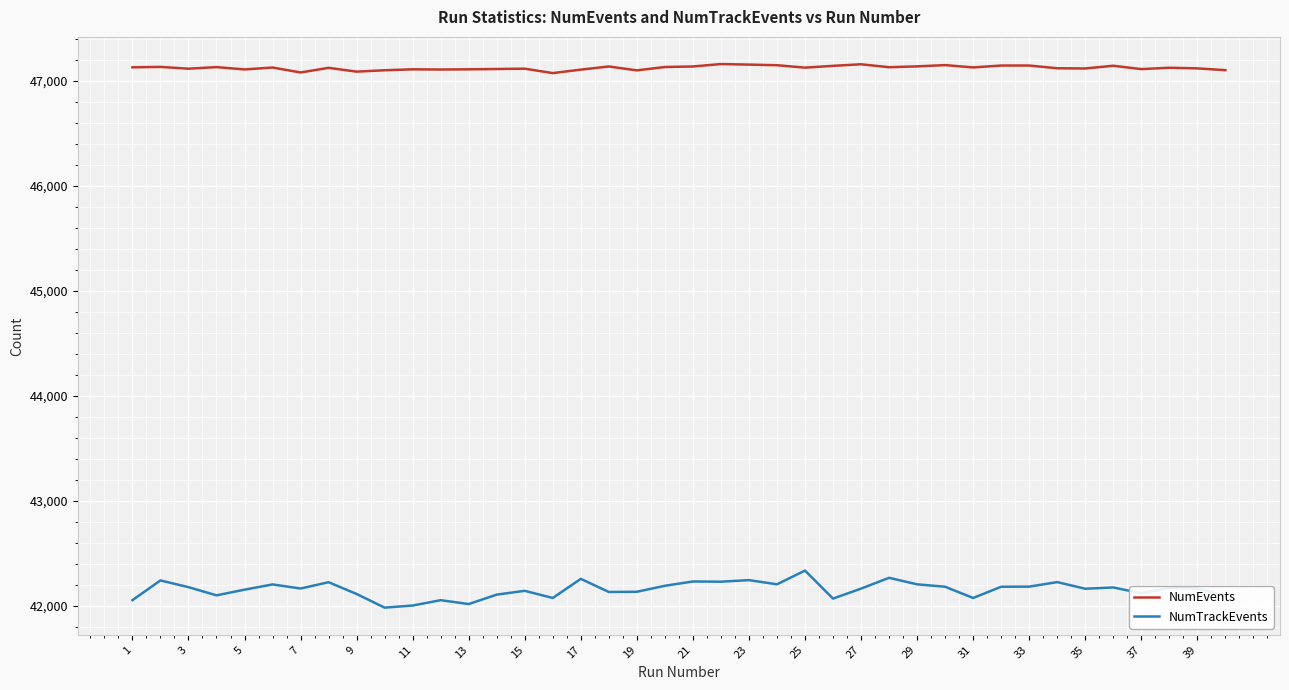

Rank the series by their average value, from lowest to highest.

NumTrackEvents, NumEvents